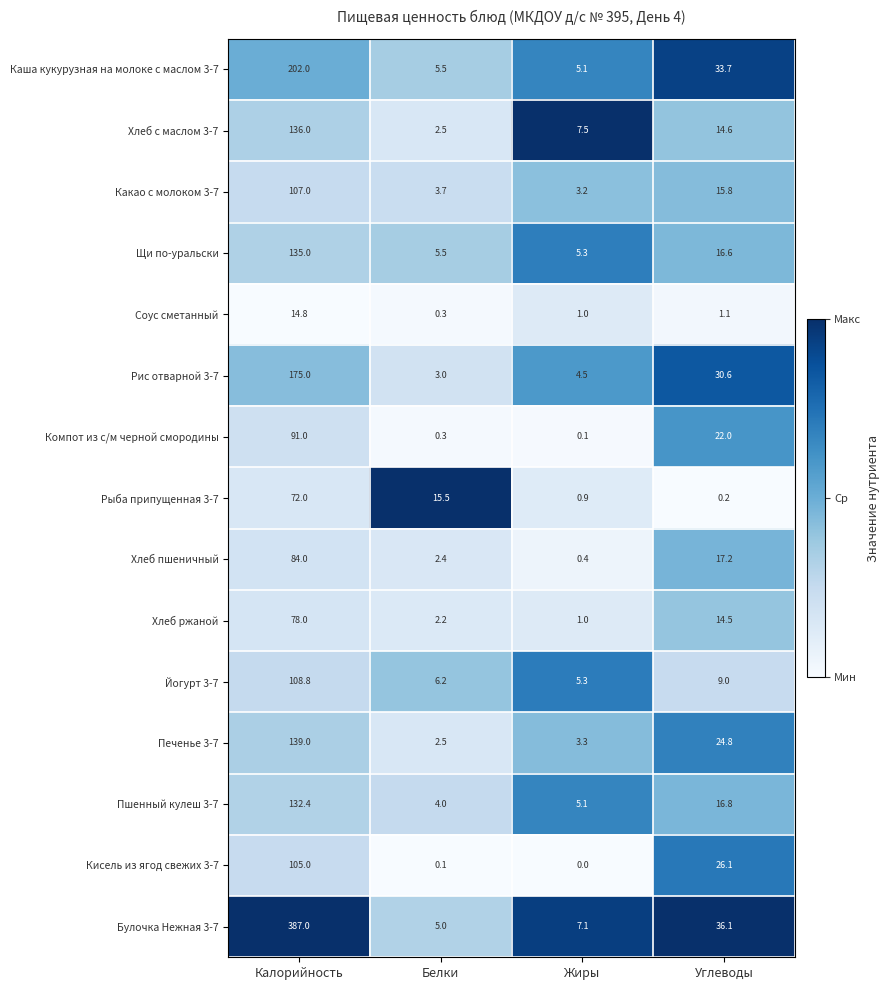

The value of Хлеб ржаной at Жиры is 1.7. True or false?

False